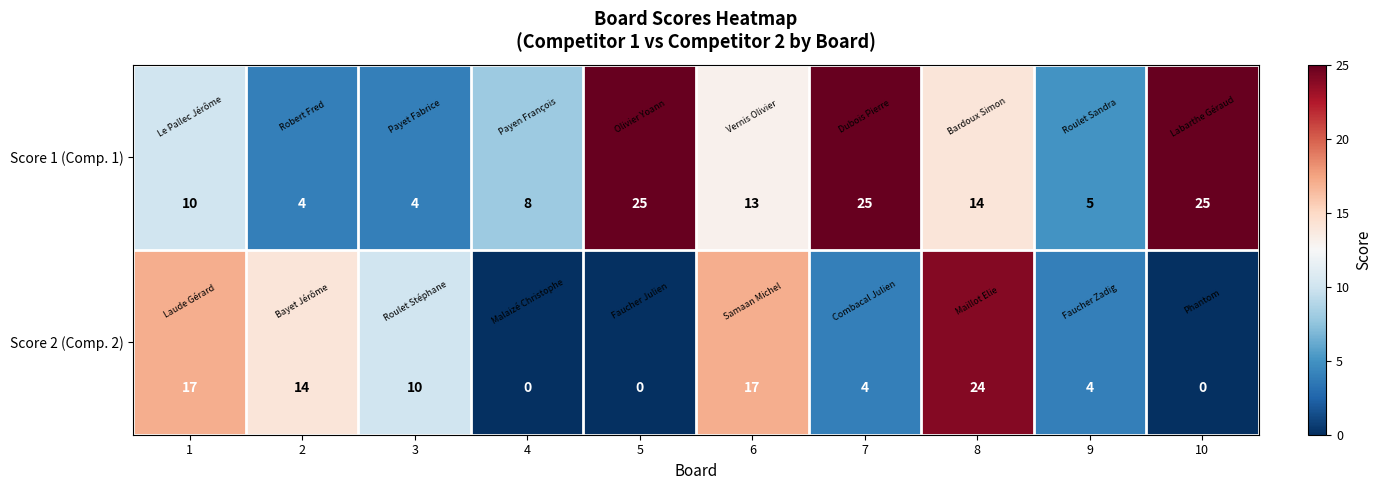

What is the total value across all series at 7?

29